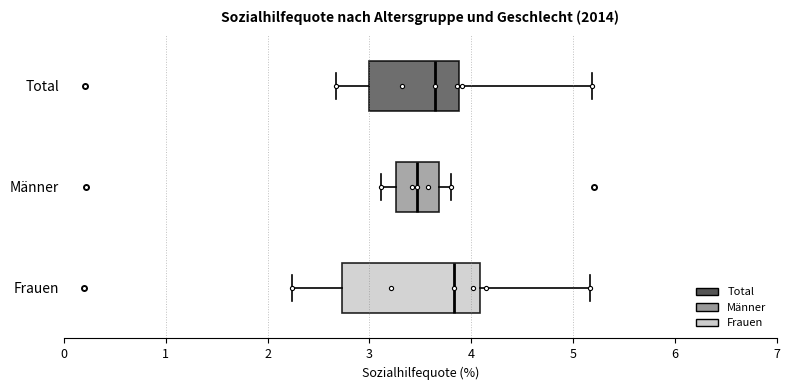

Which box's median line is the furthest to the right?

Frauen